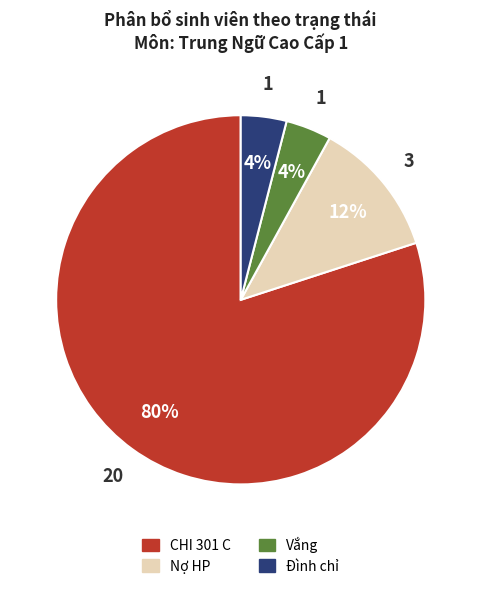

Count the number of slices in the pie.

4